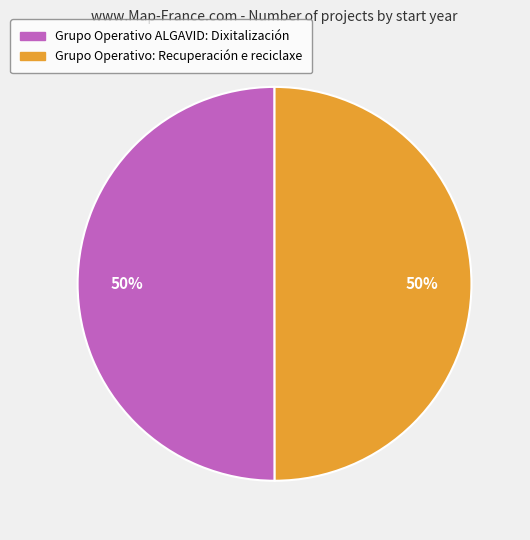

What percentage is the Grupo Operativo: Recuperación e reciclaxe slice, to the nearest percent?

50%